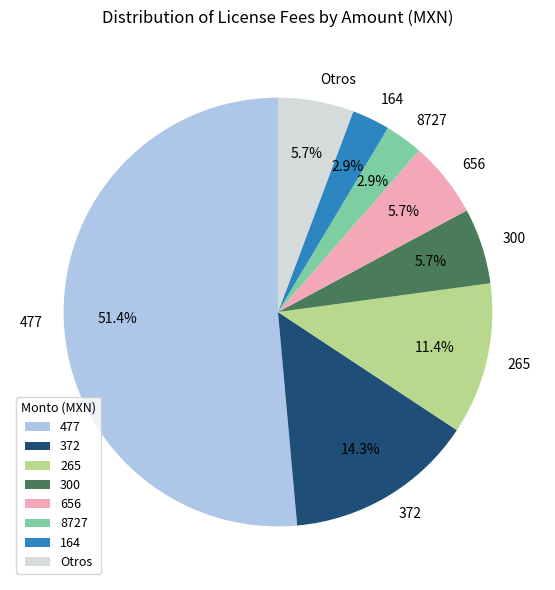

Does any single category account for the majority?

Yes